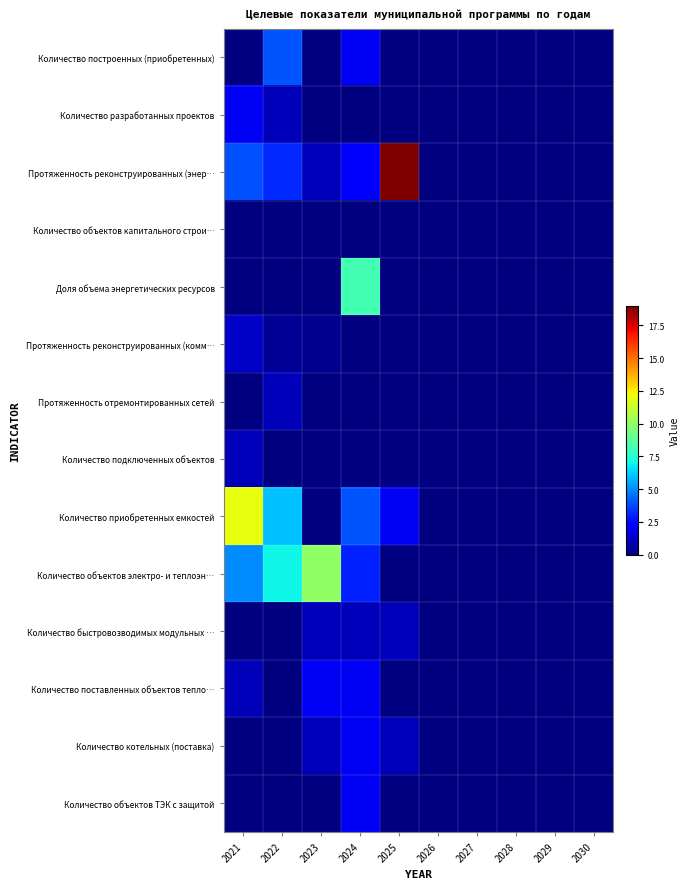

At 2024, list the series in order from smallest to largest.

Количество разработанных проектов, Количество объектов капитального строи…, Протяженность реконструированных (комм…, Протяженность отремонтированных сетей, Количество подключенных объектов, Количество быстровозводимых модульных …, Количество построенных (приобретенных), Количество поставленных объектов тепло…, Количество котельных (поставка), Количество объектов ТЭК с защитой, Протяженность реконструированных (энер…, Количество объектов электро- и теплоэн…, Количество приобретенных емкостей, Доля объема энергетических ресурсов